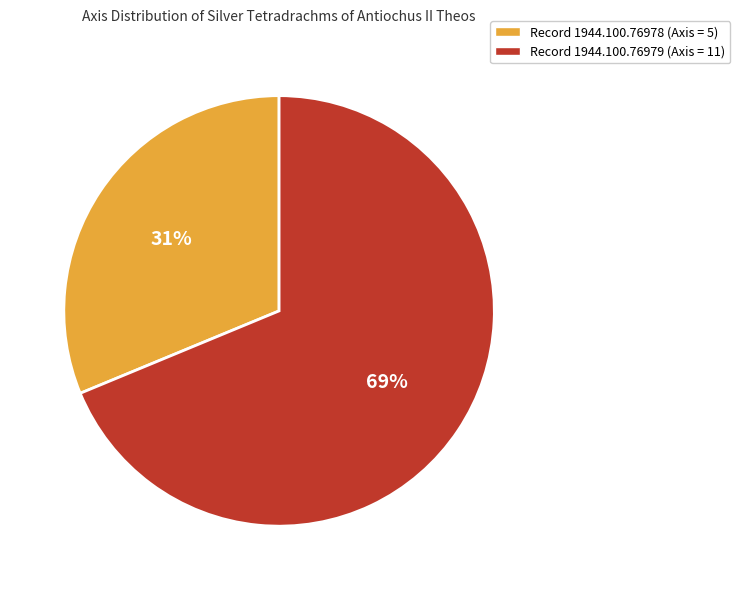

What is the ratio of the value at Record 1944.100.76979 (Axis = 11) to the value at Record 1944.100.76978 (Axis = 5)?

2.2